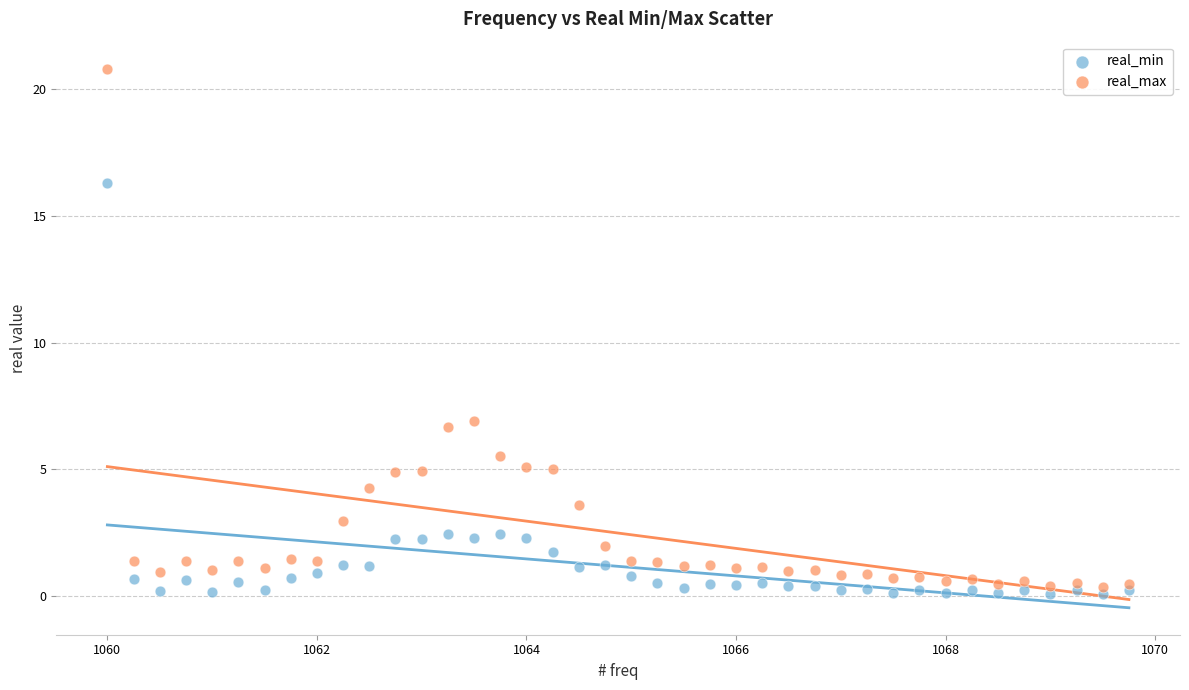

Which series has the widest spread of Y values?

real_max